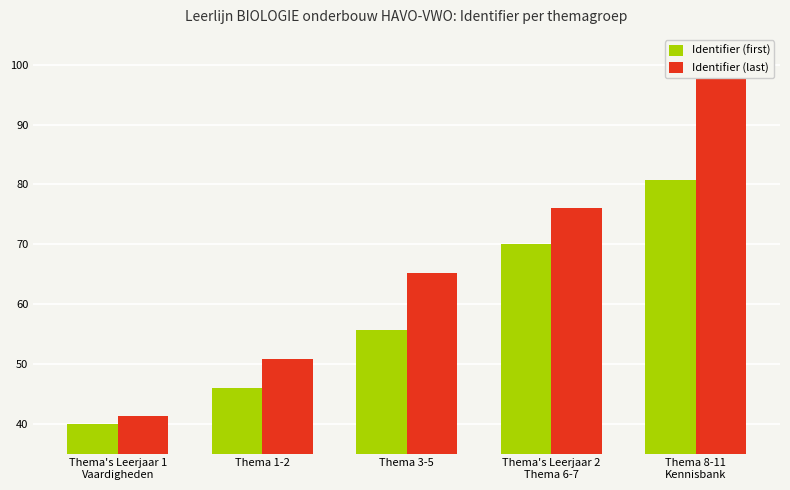

Is it true that Identifier (first) equals 40.0 at Thema's Leerjaar 1
Vaardigheden?

True